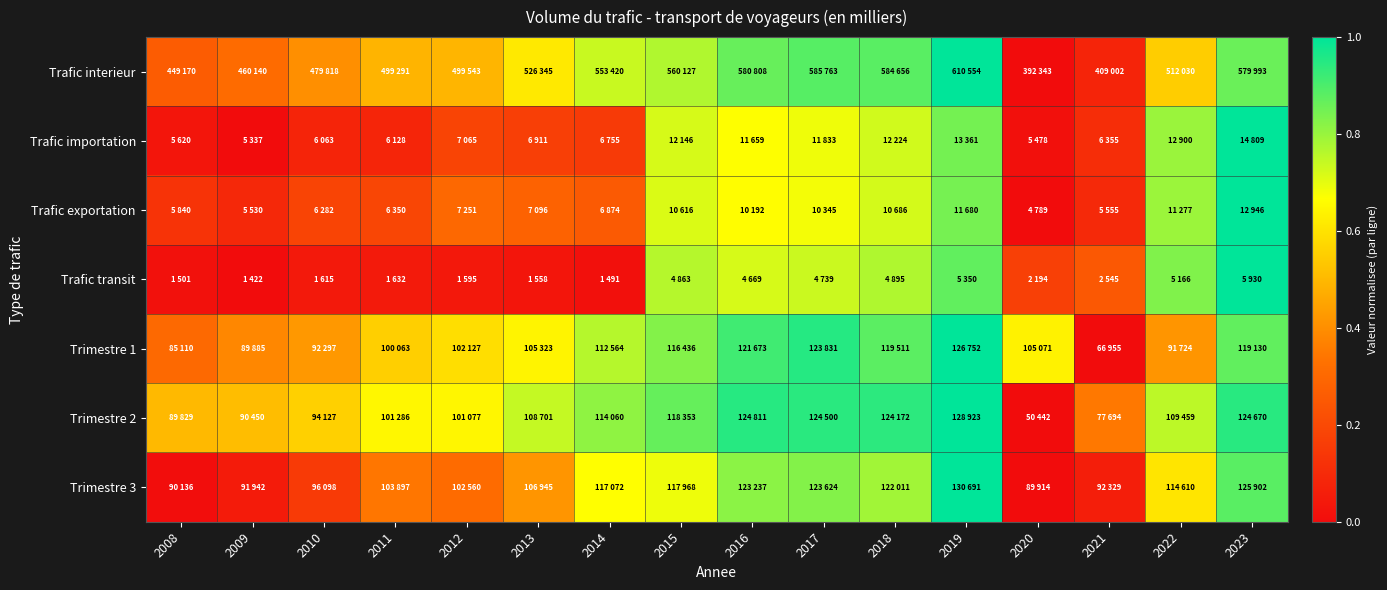

Reading left to right, what are all the values shown in this chart?

Trafic interieur: 2008=0.3	2009=0.3	2010=0.4	2011=0.5	2012=0.5	2013=0.6	2014=0.7	2015=0.8	2016=0.9	2017=0.9	2018=0.9	2019=1.0	2020=0.0	2021=0.1	2022=0.5	2023=0.9
Trafic importation: 2008=0.0	2009=0.0	2010=0.1	2011=0.1	2012=0.2	2013=0.2	2014=0.1	2015=0.7	2016=0.7	2017=0.7	2018=0.7	2019=0.8	2020=0.0	2021=0.1	2022=0.8	2023=1.0
Trafic exportation: 2008=0.1	2009=0.1	2010=0.2	2011=0.2	2012=0.3	2013=0.3	2014=0.3	2015=0.7	2016=0.7	2017=0.7	2018=0.7	2019=0.8	2020=0.0	2021=0.1	2022=0.8	2023=1.0
Trafic transit: 2008=0.0	2009=0.0	2010=0.0	2011=0.0	2012=0.0	2013=0.0	2014=0.0	2015=0.8	2016=0.7	2017=0.7	2018=0.8	2019=0.9	2020=0.2	2021=0.2	2022=0.8	2023=1.0
Trimestre 1: 2008=0.3	2009=0.4	2010=0.4	2011=0.6	2012=0.6	2013=0.6	2014=0.8	2015=0.8	2016=0.9	2017=1.0	2018=0.9	2019=1.0	2020=0.6	2021=0.0	2022=0.4	2023=0.9
Trimestre 2: 2008=0.5	2009=0.5	2010=0.6	2011=0.6	2012=0.6	2013=0.7	2014=0.8	2015=0.9	2016=0.9	2017=0.9	2018=0.9	2019=1.0	2020=0.0	2021=0.3	2022=0.8	2023=0.9
Trimestre 3: 2008=0.0	2009=0.0	2010=0.2	2011=0.3	2012=0.3	2013=0.4	2014=0.7	2015=0.7	2016=0.8	2017=0.8	2018=0.8	2019=1.0	2020=0.0	2021=0.1	2022=0.6	2023=0.9